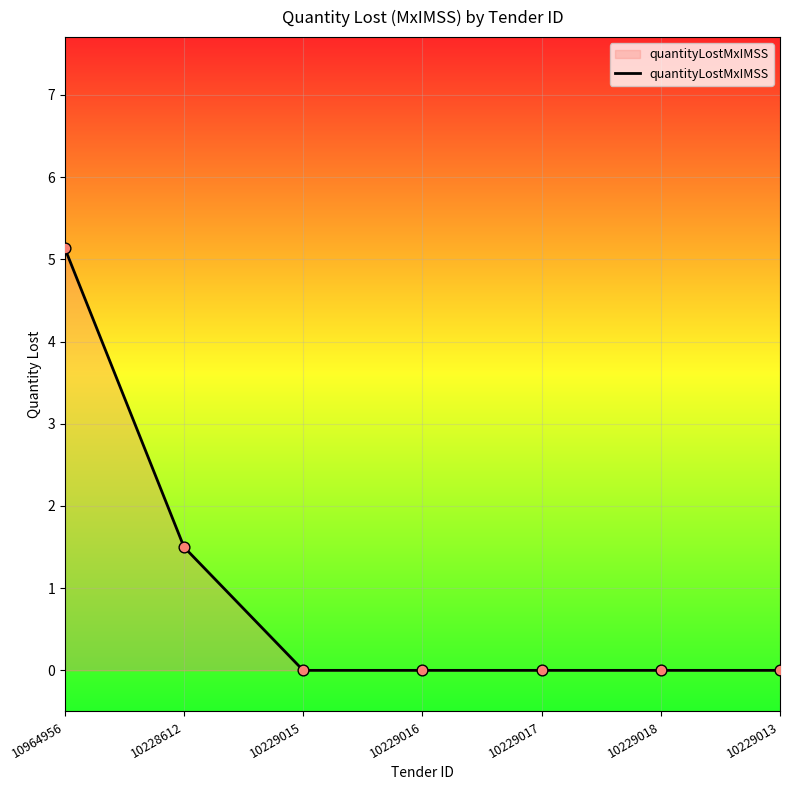

Approximately how many times larger is the value at 10228612 compared to 10964956?

0.3